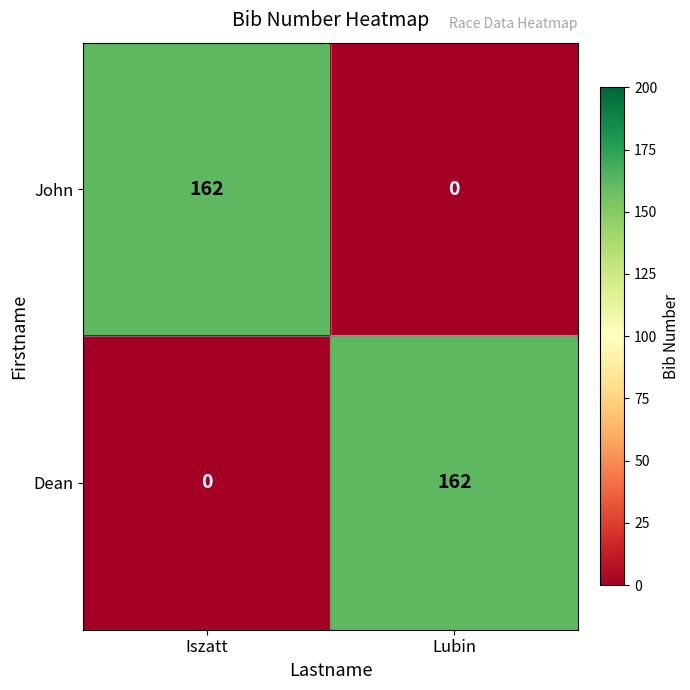

What is the total value across all series at Lubin?

162